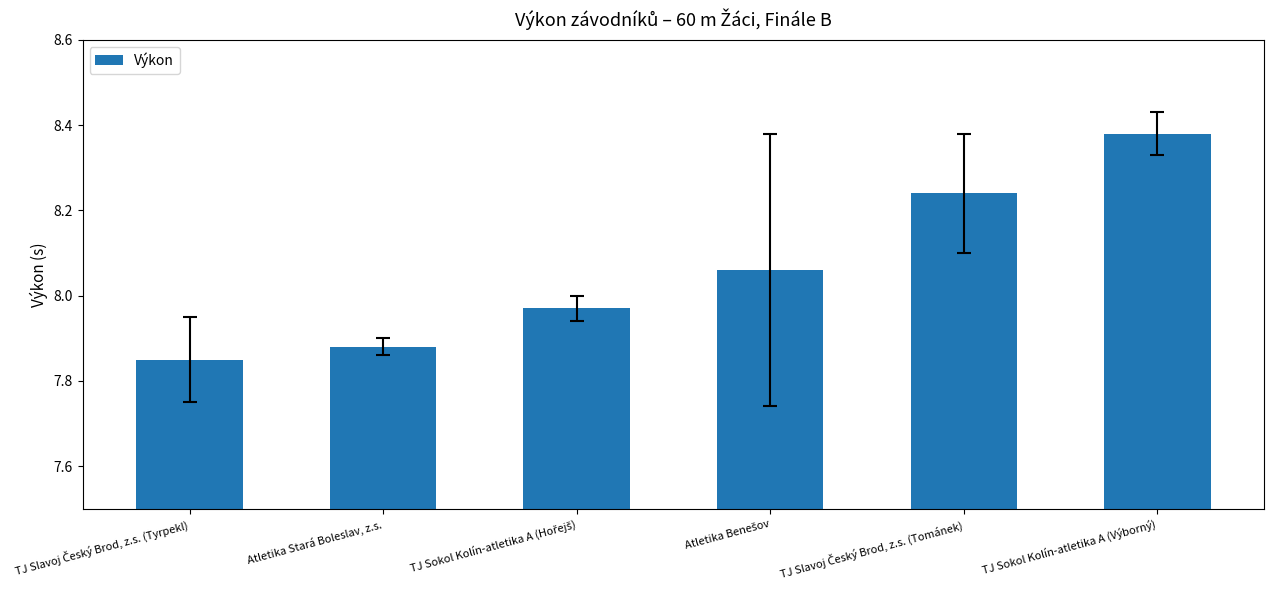

Is it true that the value at Atletika Stará Boleslav, z.s. is 11.7?

False